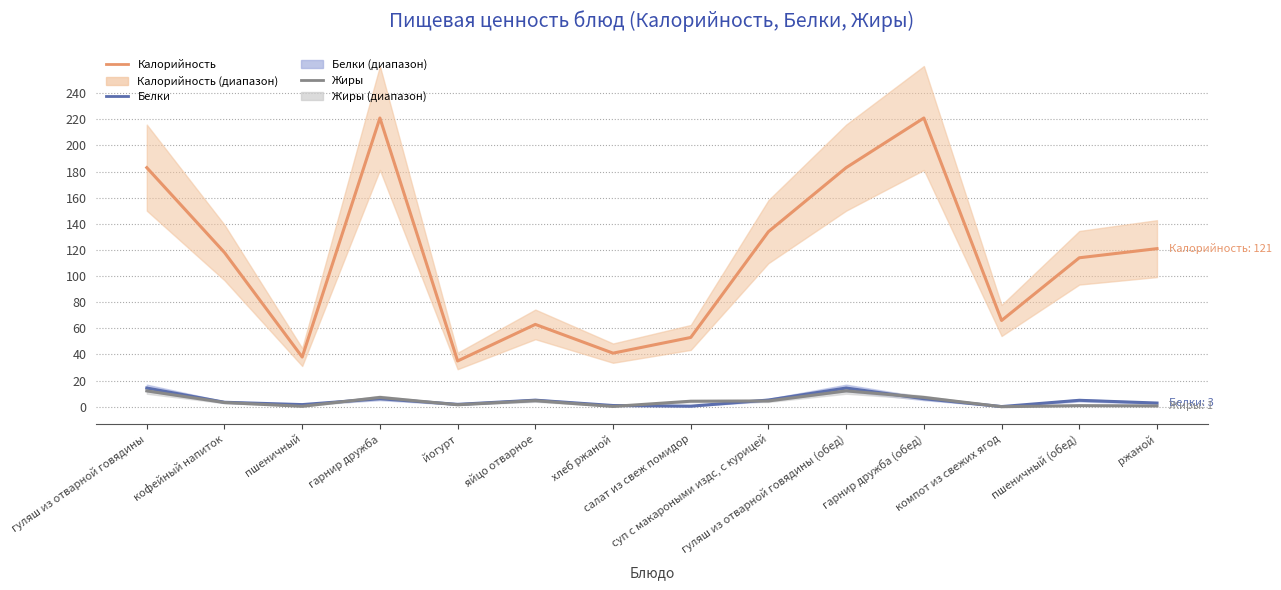

Between гуляш из отварной говядины and салат из свеж помидор, which series saw the biggest shift?

Калорийность